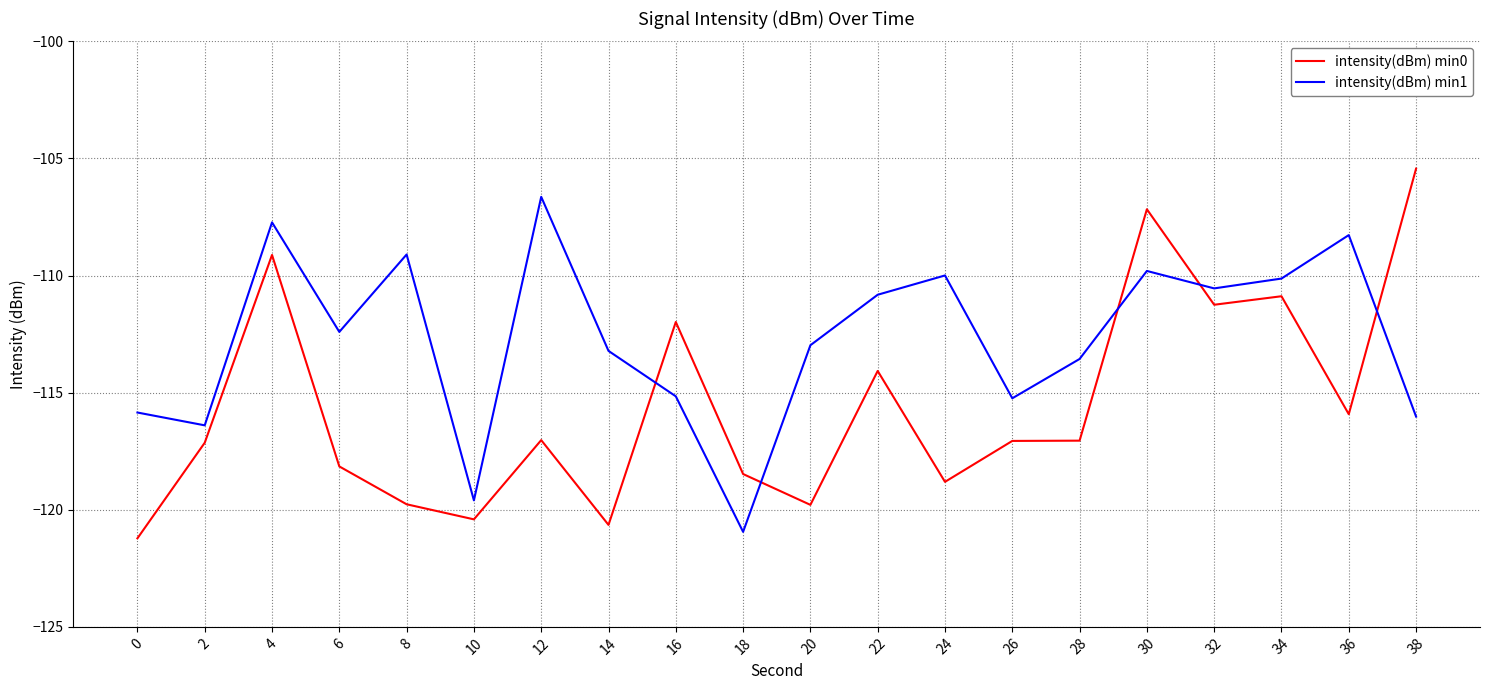

What is the spread (max minus min) of values at 0?

5.4